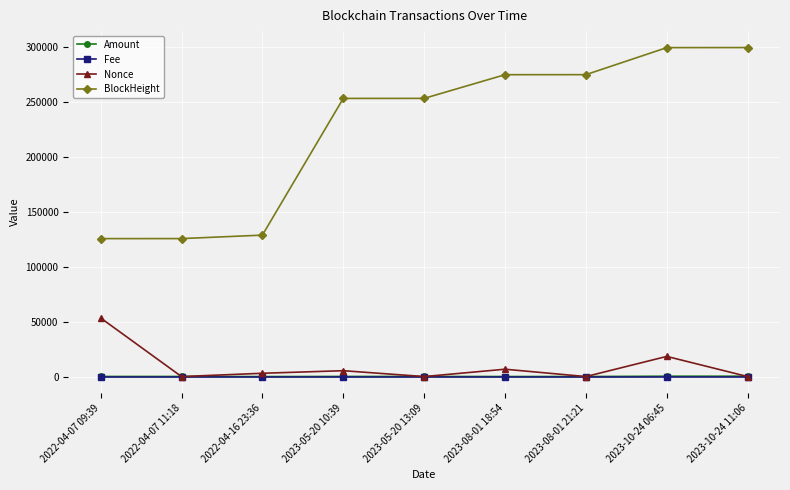

The value of Fee at 2023-08-01 21:21 is 0.0. True or false?

True